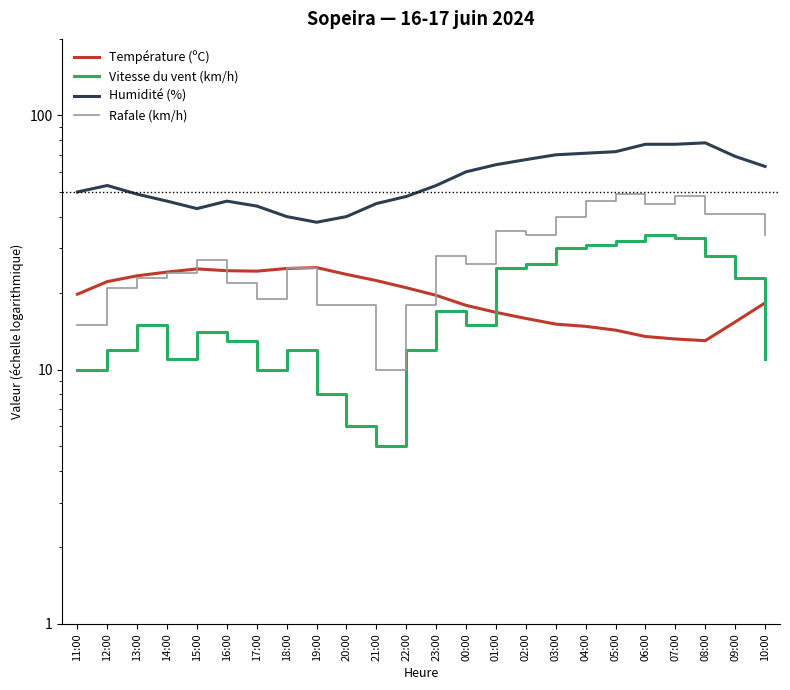

At 18:00, list the series in order from smallest to largest.

Vitesse du vent (km/h), Température (ºC), Rafale (km/h), Humidité (%)